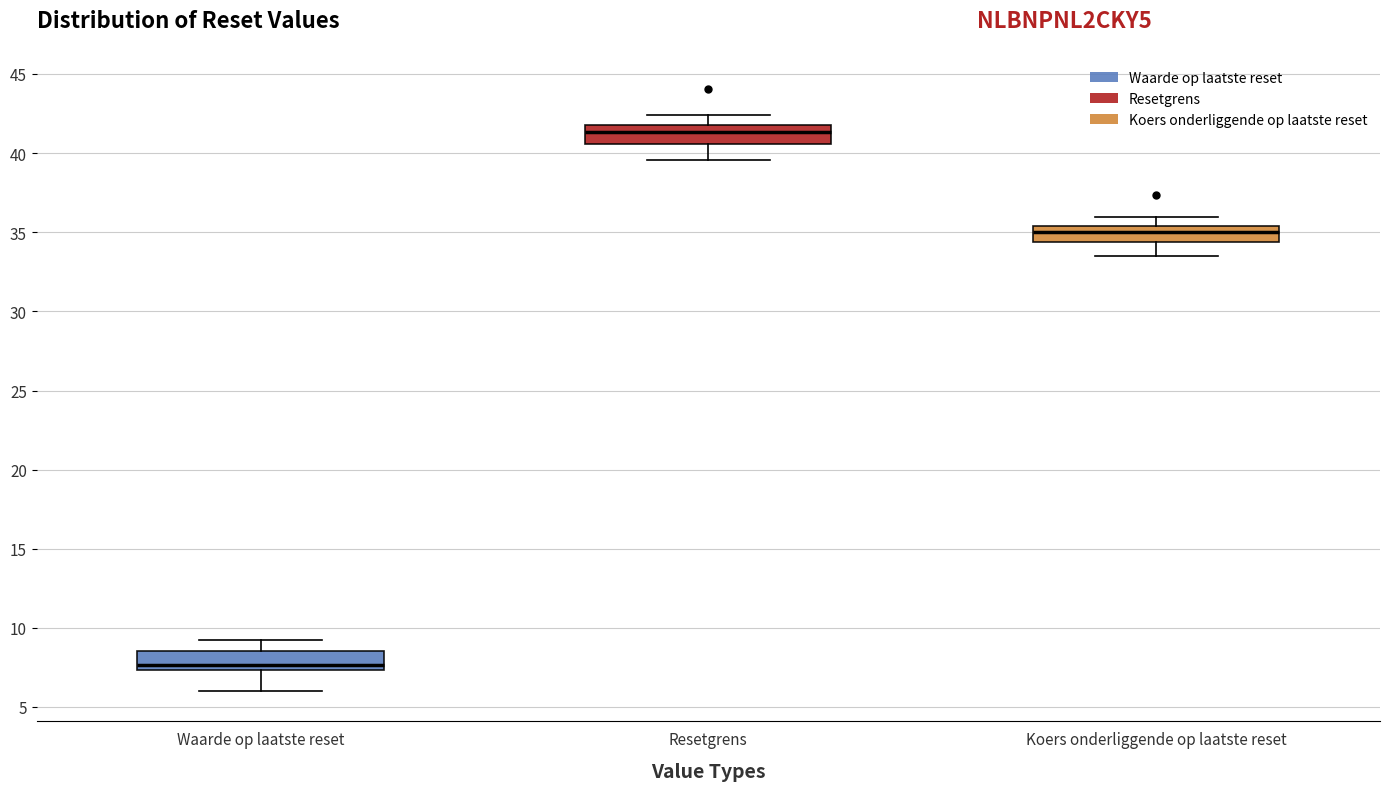

Which box has the highest median line?

Resetgrens